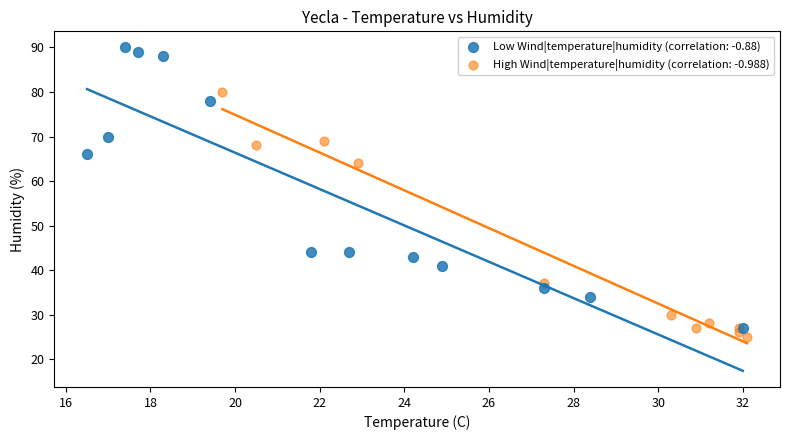

Which series contains the highest Y value?

Low Wind|temperature|humidity (correlation: -0.88)